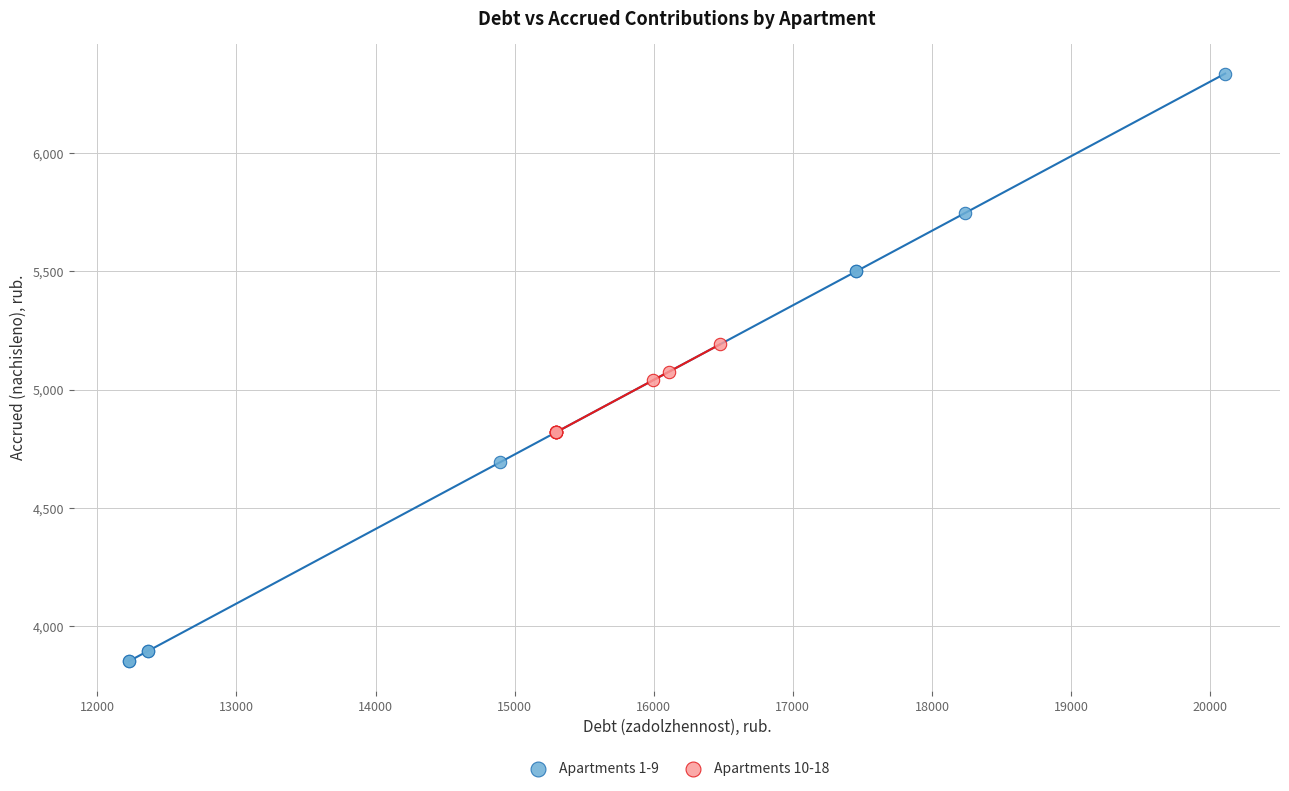

Which series has the widest spread of Y values?

Apartments 1-9